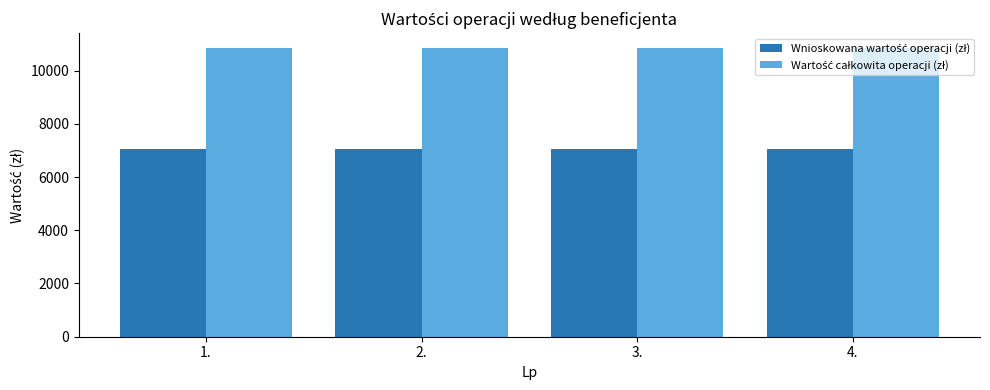

What is the total value across all series at 4.?

17914.2